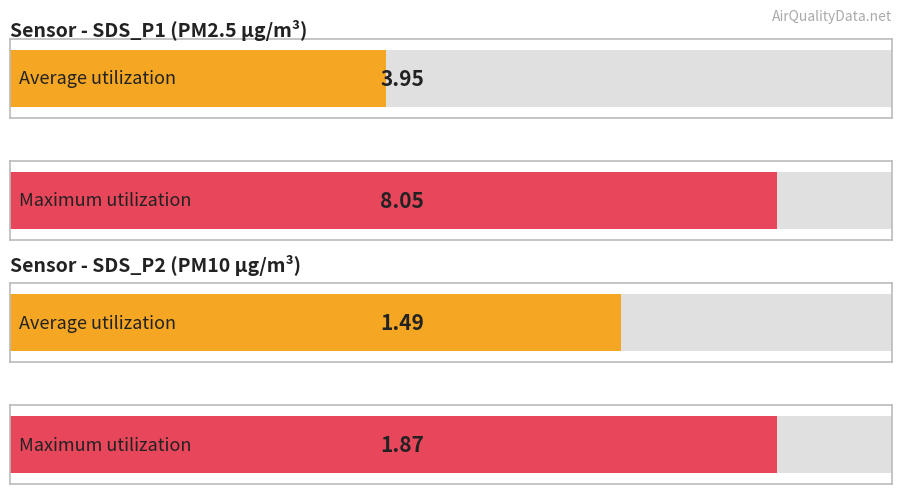

Is it true that SDS_P1 equals 4.0 at 00:44?

True